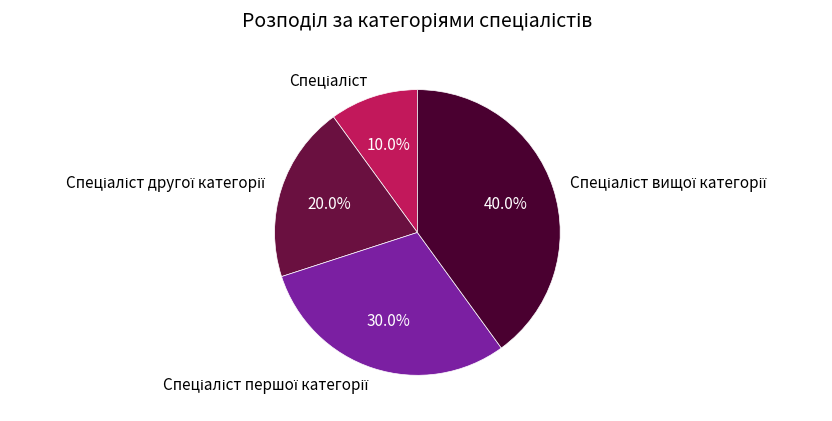

Is there any slice that represents more than half of the pie?

No